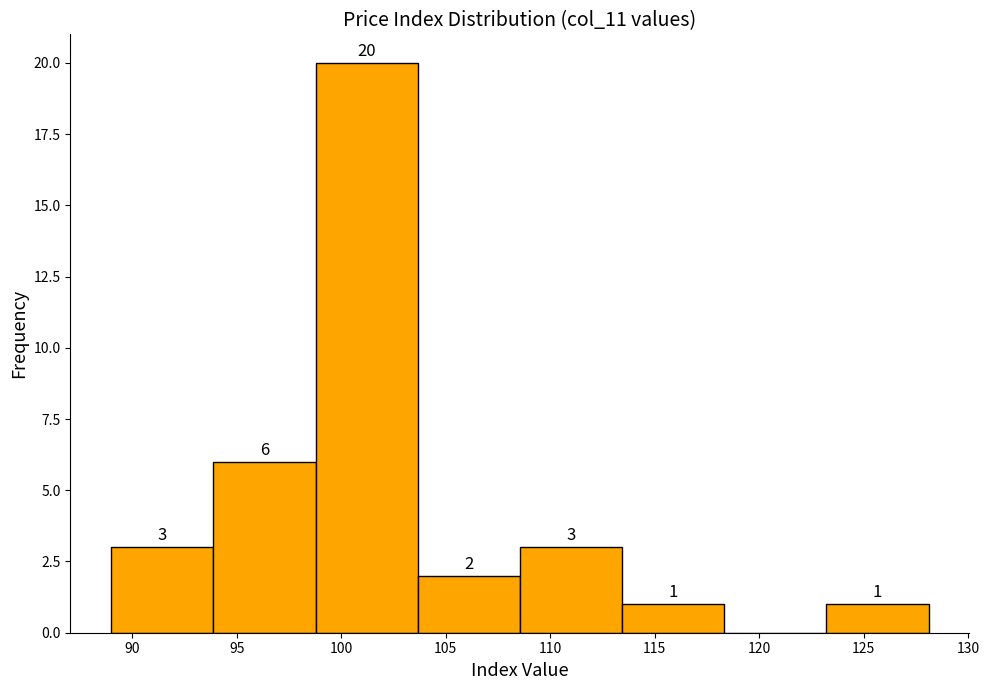

Over which range of the x-axis is the bar tallest?

99.0 to 103.5